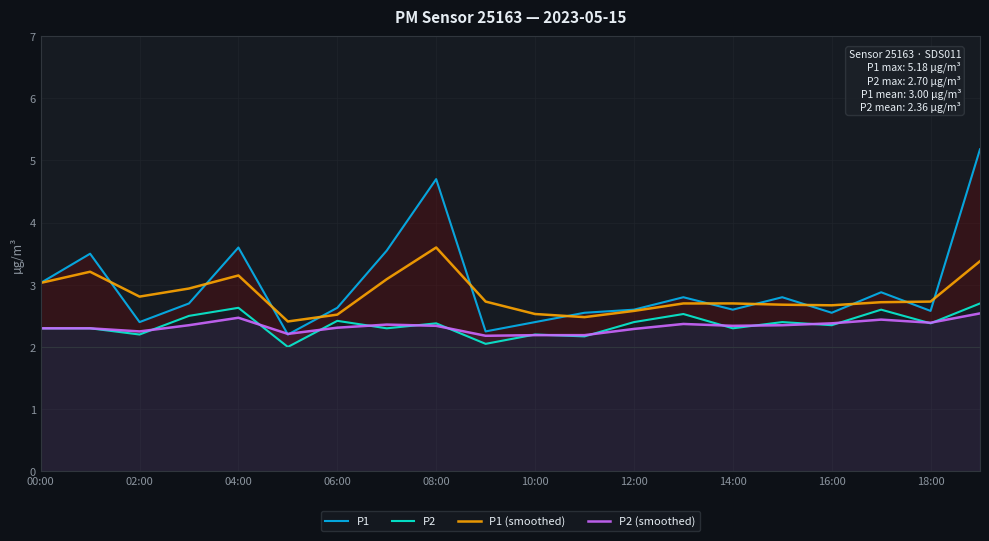

The P2 (smoothed) series shows 2.3 at 08:00. True or false?

True